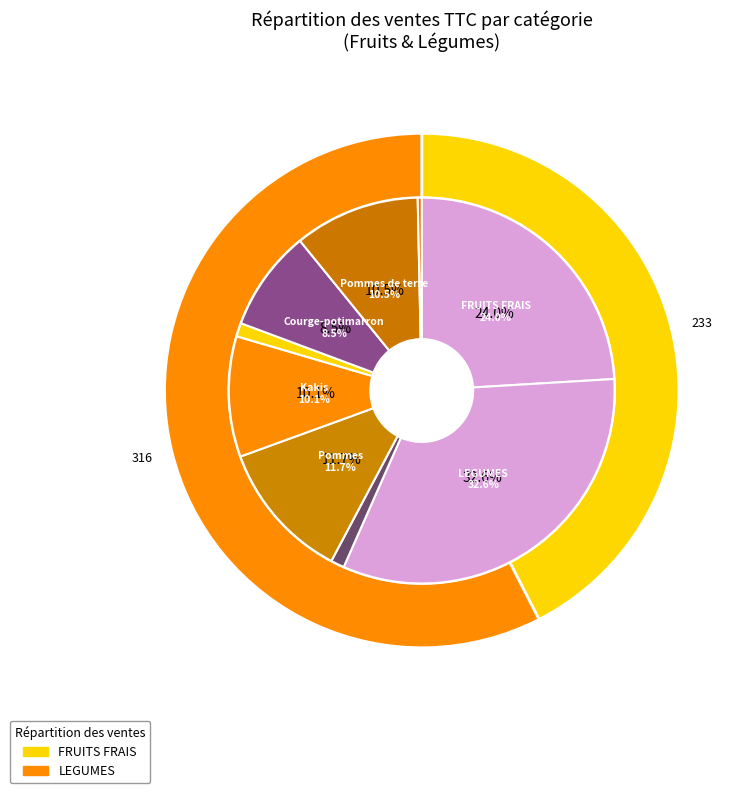

To the nearest percent, what portion does Courge-potimarron represent?

8%